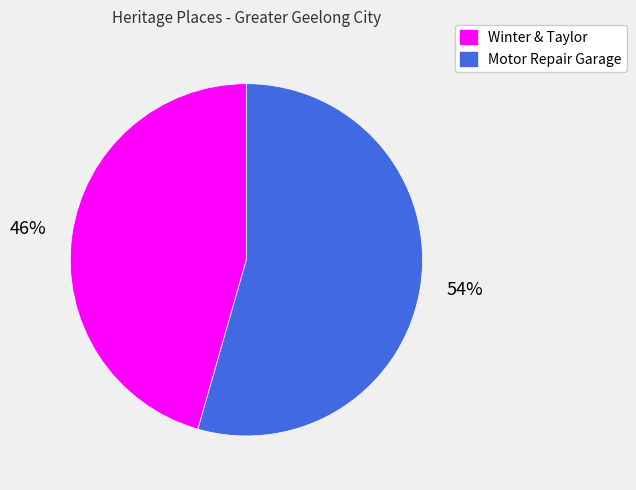

To the nearest percent, what portion does Motor Repair Garage represent?

54%